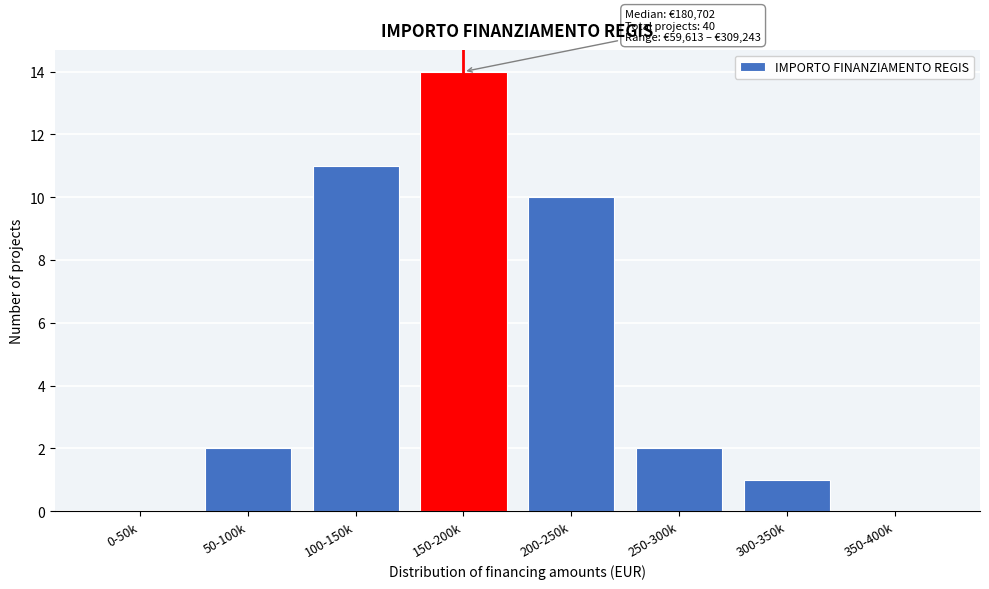

Reading left to right, transcribe all the data shown in this chart.

0-50k=0	50-100k=2	100-150k=11	150-200k=14	200-250k=10	250-300k=2	300-350k=1	350-400k=0